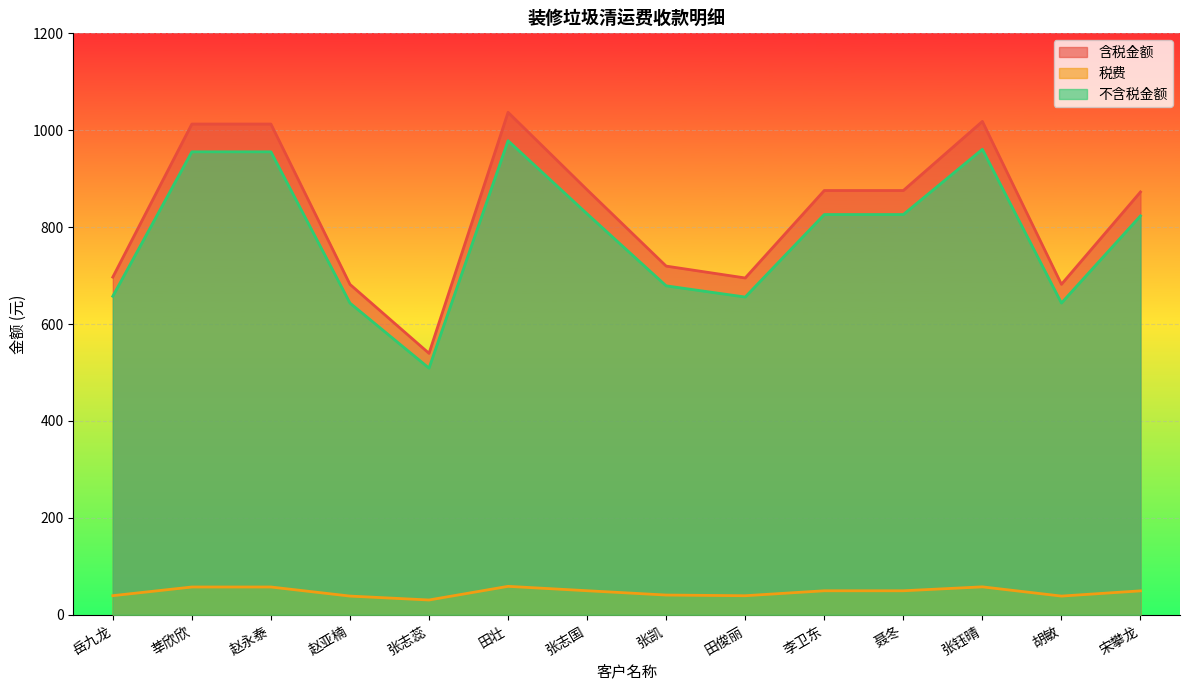

Where is the first local minimum for 不含税金额?

张志蕊